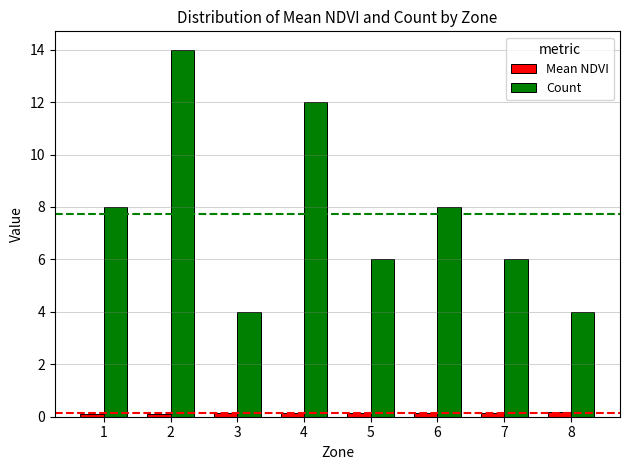

Which series has the largest range (max minus min)?

Count